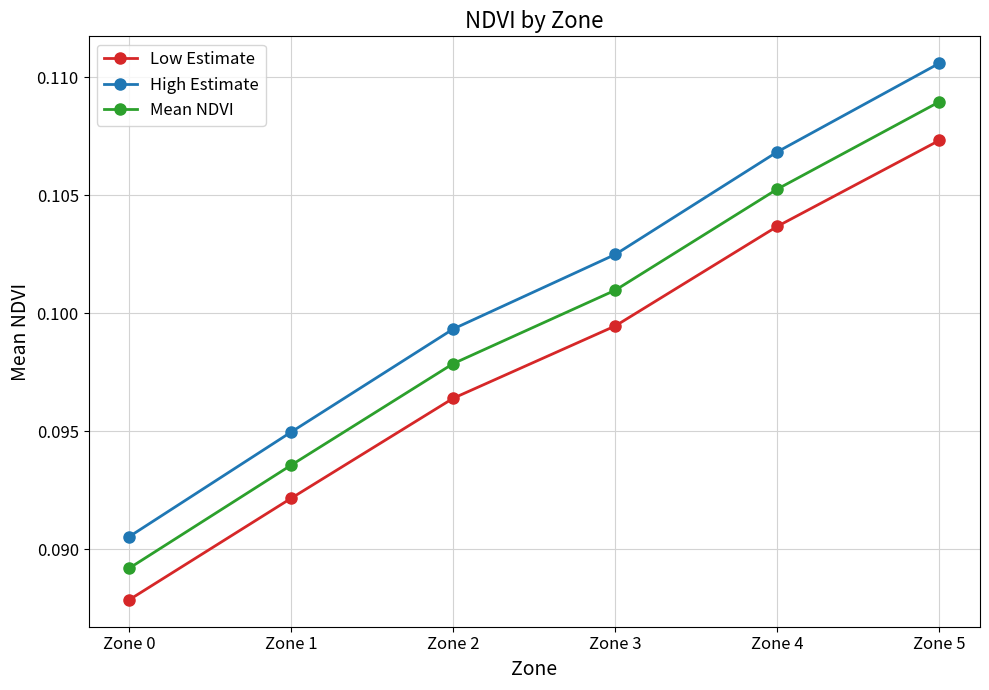

Count the Mean NDVI values in the range 0 to 1.

6